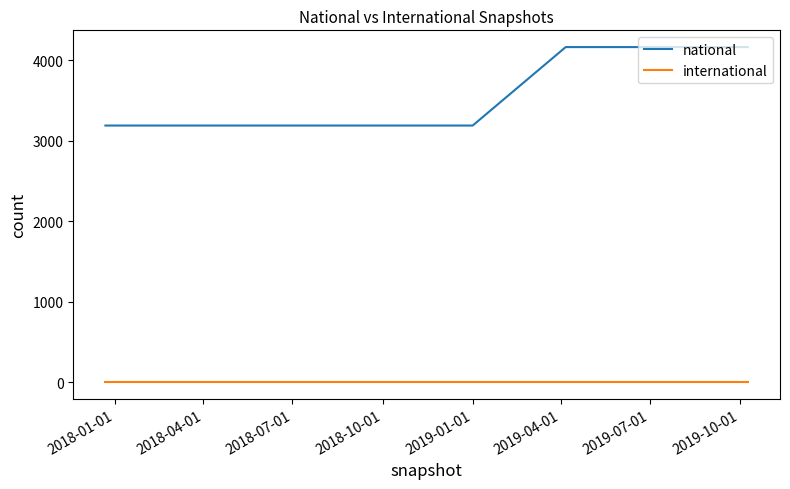

Reading left to right, list all the values displayed in this chart.

national: 3188	3188	3188	3188	3188	4163	4163	4163
international: 0	0	0	0	0	0	0	0